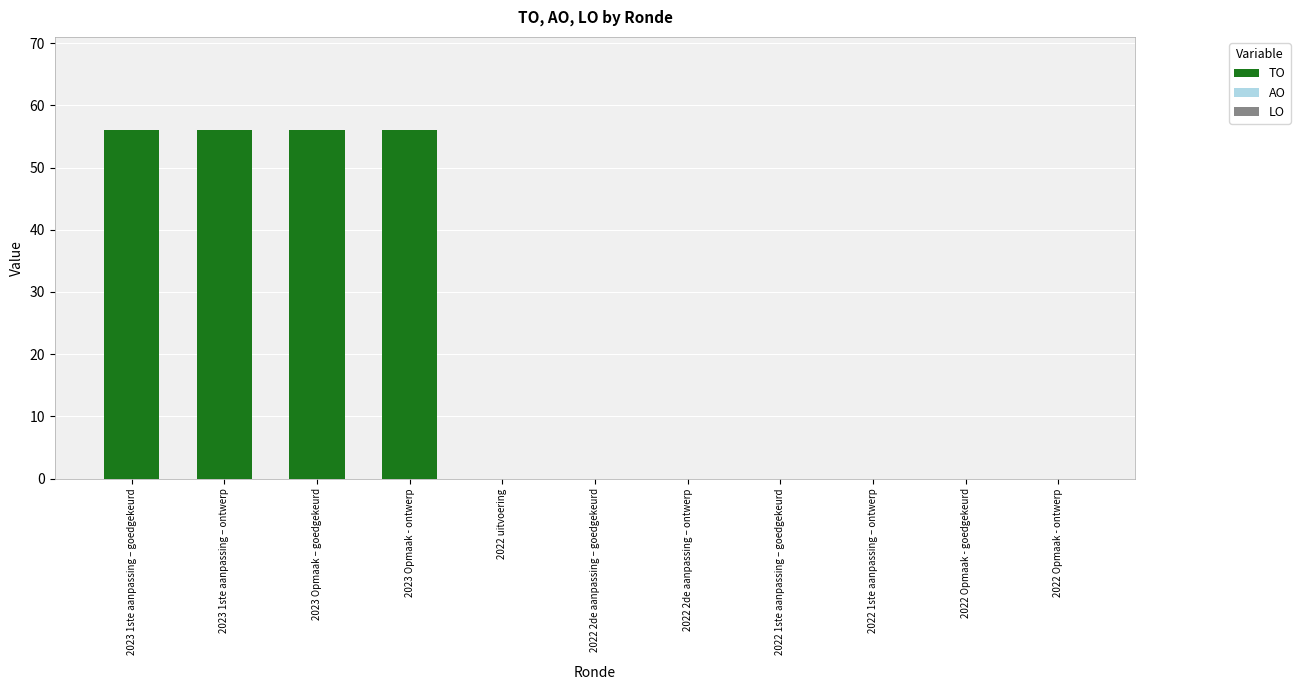

Are the bars horizontal?

No